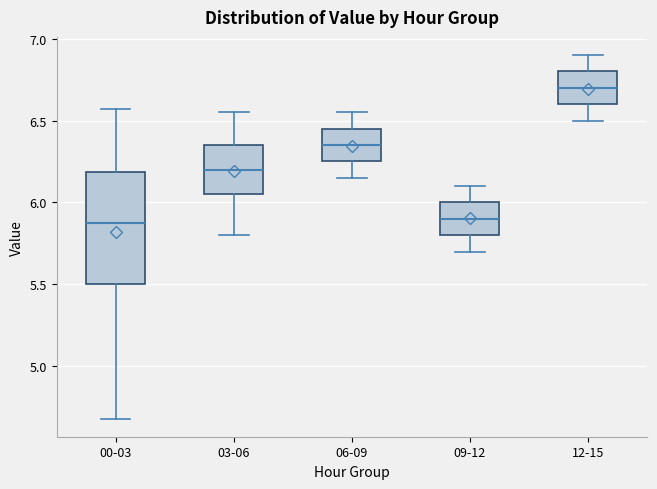

Comparing the boxes themselves (not the whiskers), which one is the tallest?

00-03